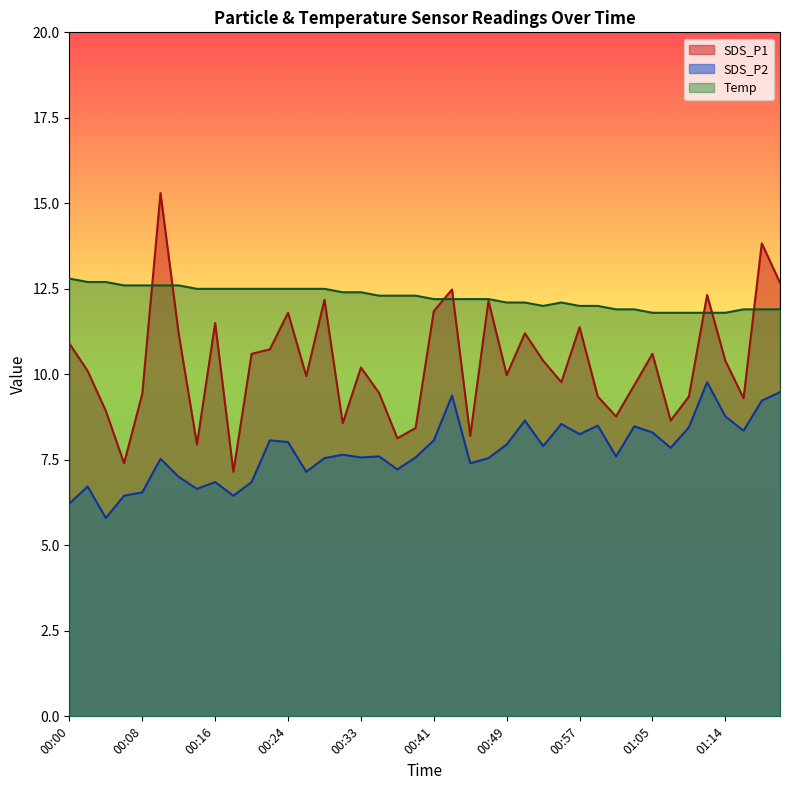

What is the value of the SDS_P2 point at the 3rd from the left?

5.8